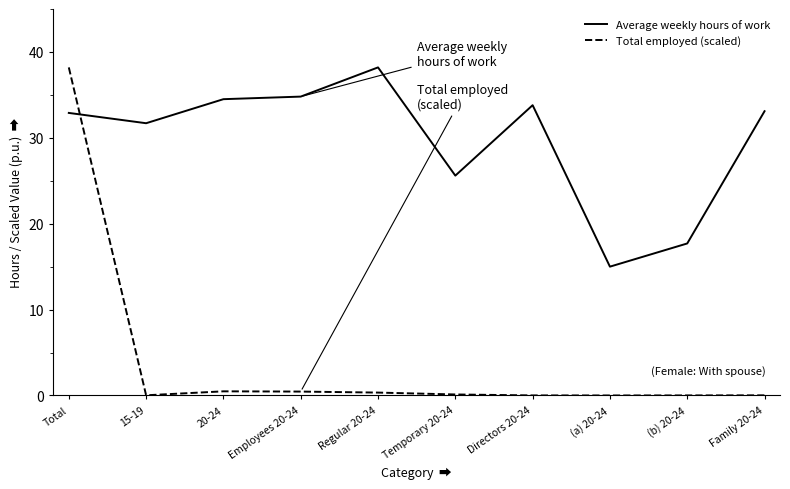

Is the value of Average weekly hours of work at 15-19 greater than the value of Total employed (scaled) at Temporary 20-24?

Yes